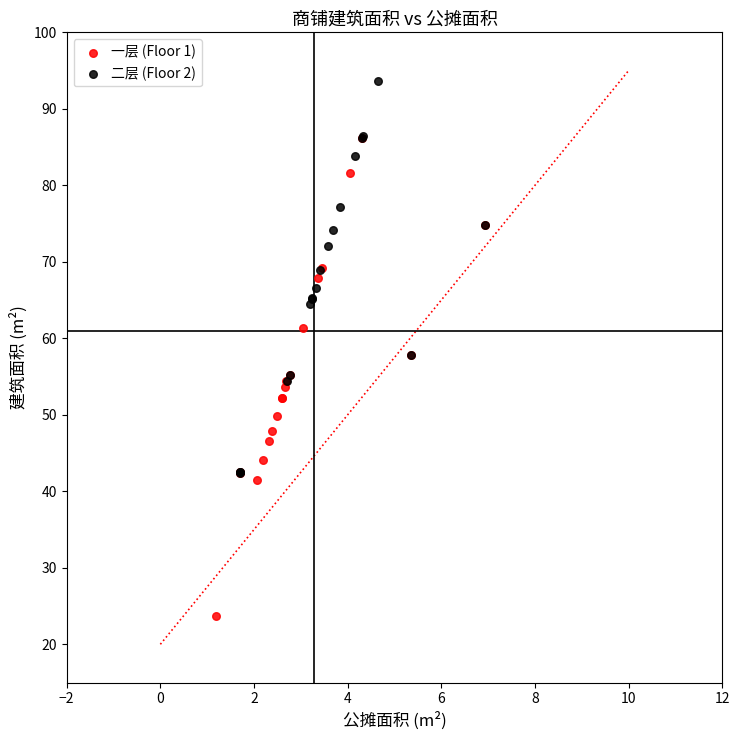

Which series reaches the minimum Y coordinate?

一层 (Floor 1)